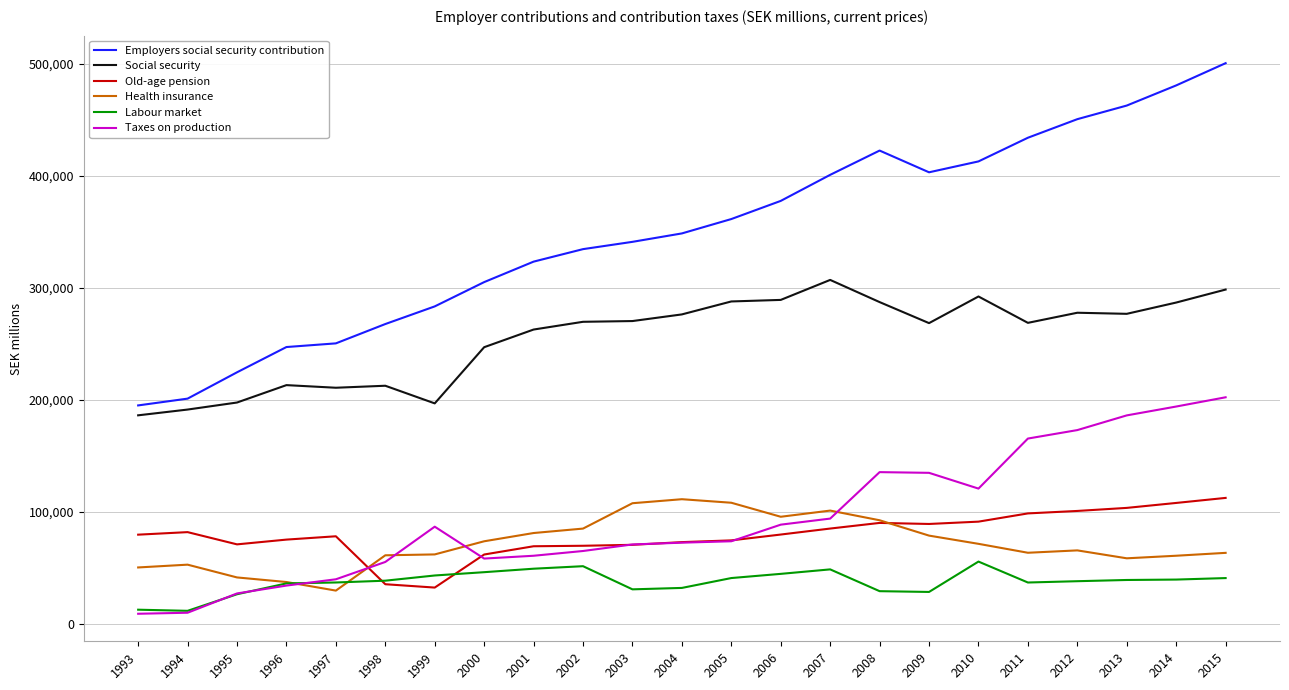

How many intersections are there between Taxes on production and Health insurance?

5